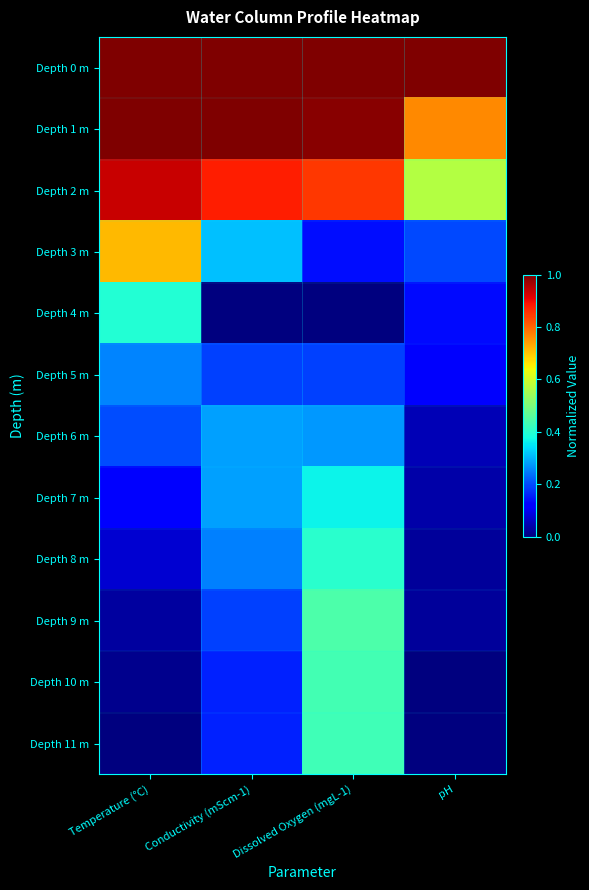

Which series has the widest spread of values?

Depth 3 m